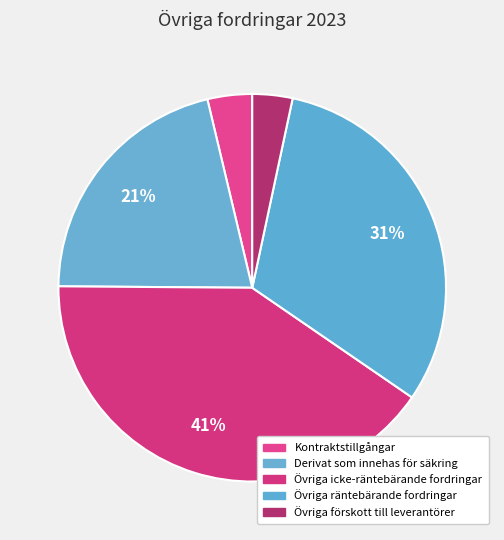

To the nearest percent, what is the difference between the largest and smallest slice percentages?

37%